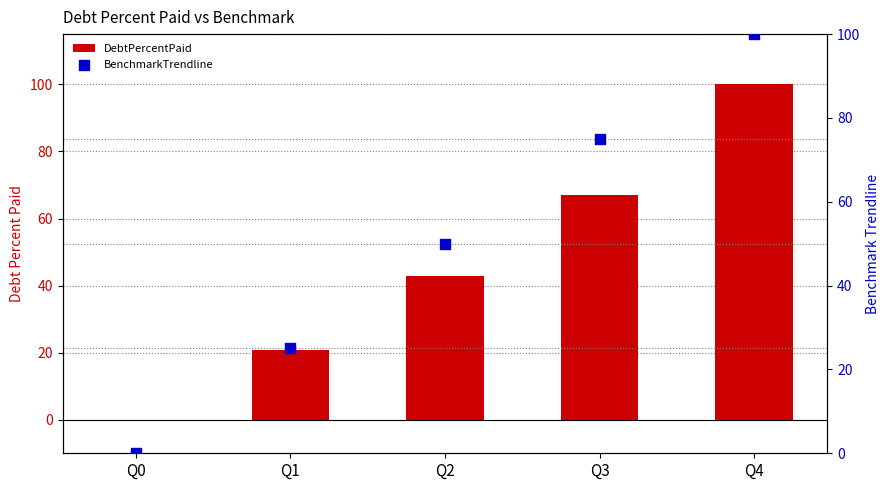

What are all the series names shown in the legend?

DebtPercentPaid, BenchmarkTrendline